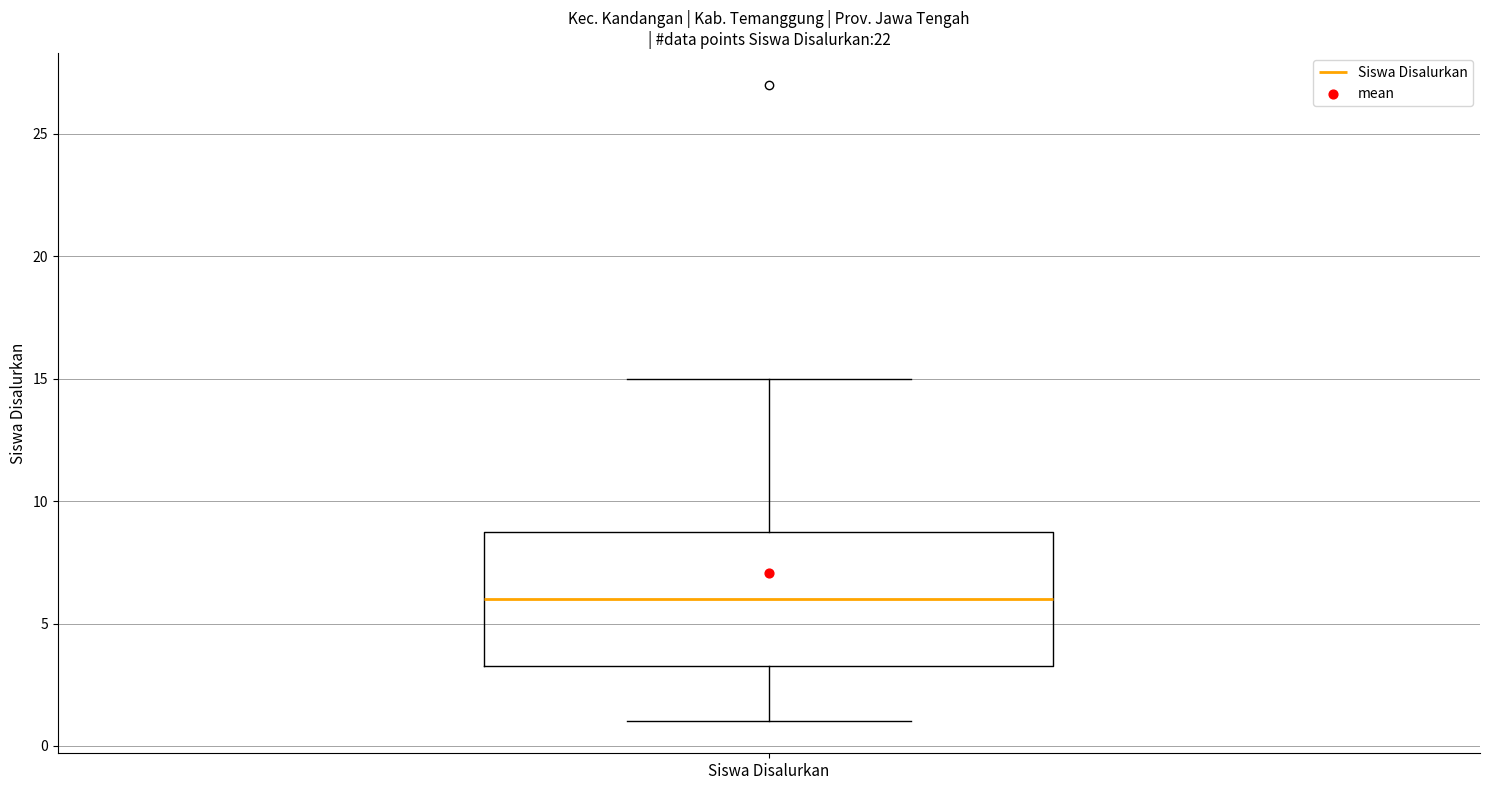

Transcribe this box plot: give where the median line is, the range the box spans, and where the two whiskers end, as read against the y-axis. The values are not printed on the chart, so give them approximately, as read against the axis.

median 6.0, box 3.5 to 9.0, whiskers 1.0 to 15.0